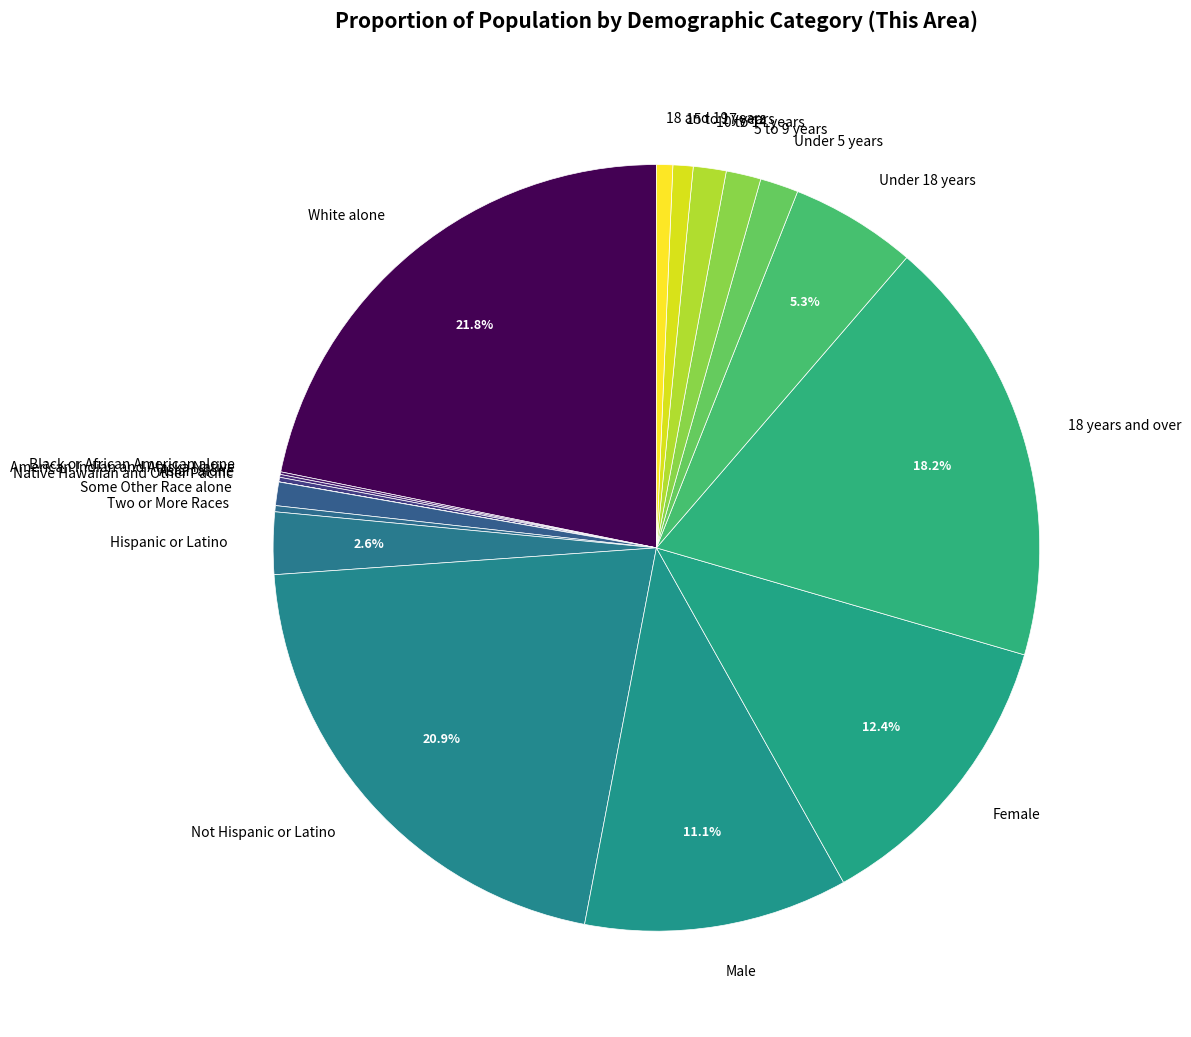

Is Male the majority of the pie?

No